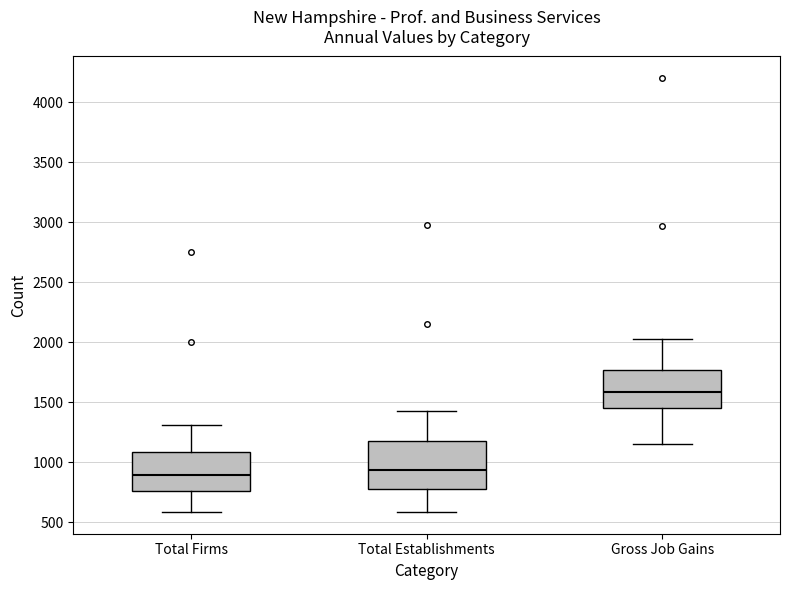

Where does the lower whisker of the box for Gross Job Gains end on the y-axis? The values are not printed on the chart, so give them approximately, as read against the axis.

1150